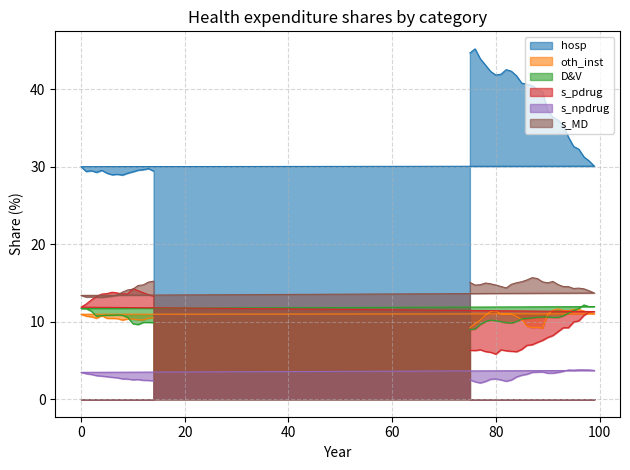

Read the oth_inst value at 10.

10.3